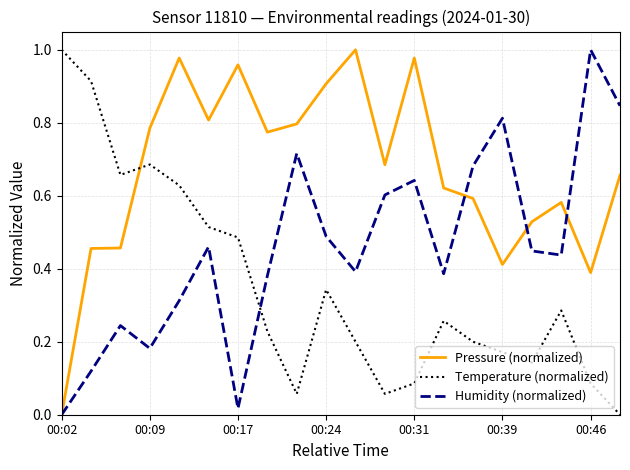

True or false: Pressure (normalized) and Temperature (normalized) intersect in this chart.

True